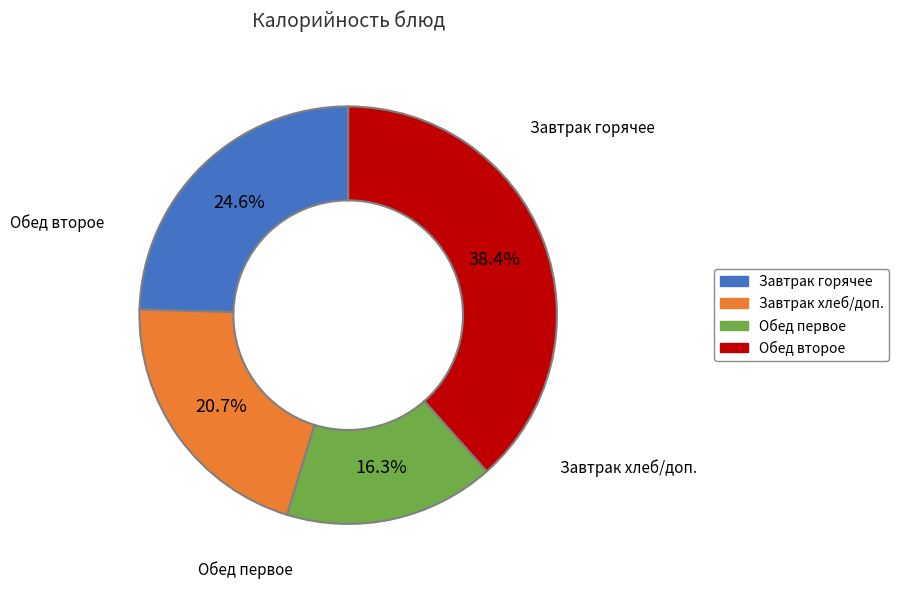

How many segments does this pie chart have?

4